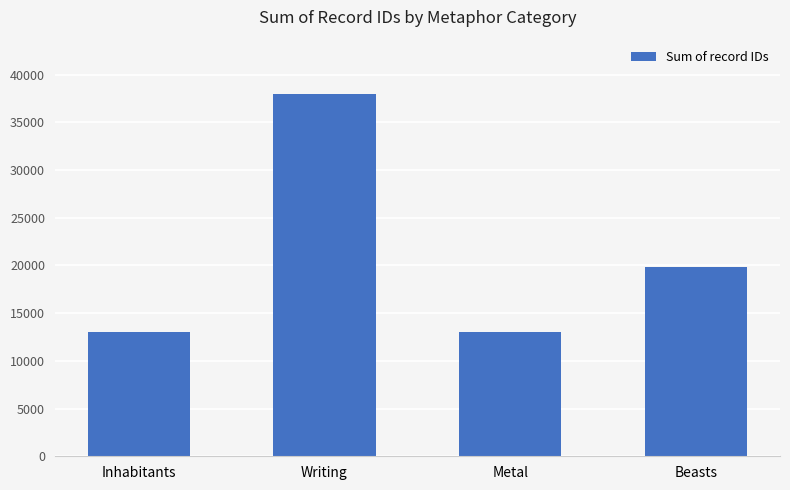

Approximately how many times larger is the value at Metal compared to Inhabitants?

1.0